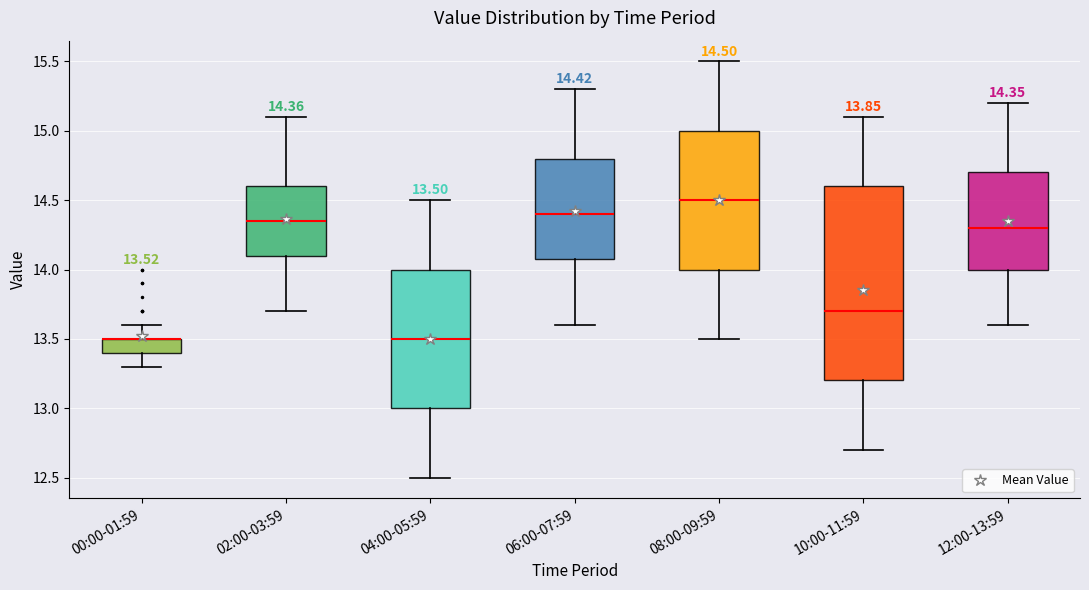

Comparing the boxes themselves (not the whiskers), which one is the tallest?

10:00-11:59